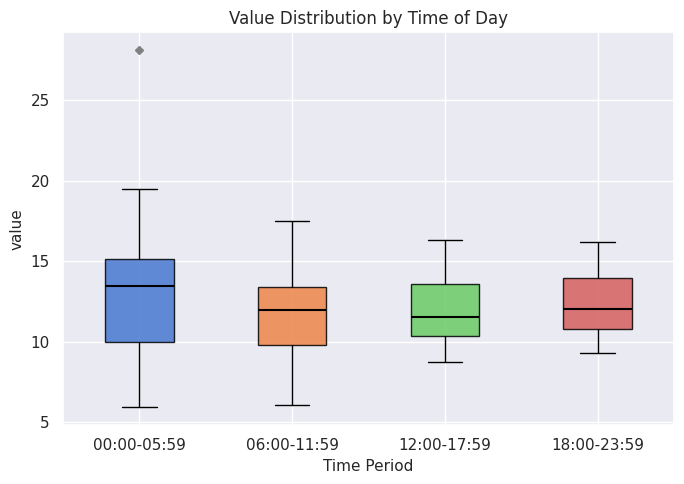

Where is the upper edge of the box for 06:00-11:59 on the y-axis? The values are not printed on the chart, so give them approximately, as read against the axis.

13.5